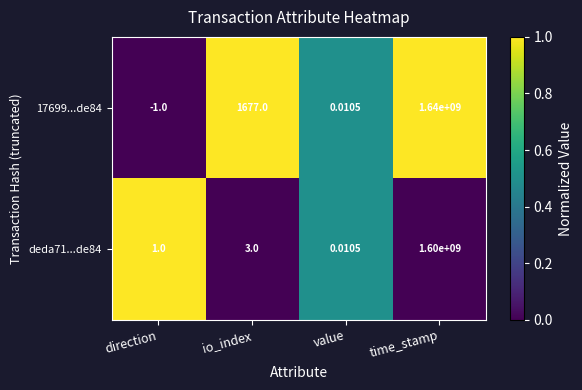

Which series has the widest spread of values?

17699...de84